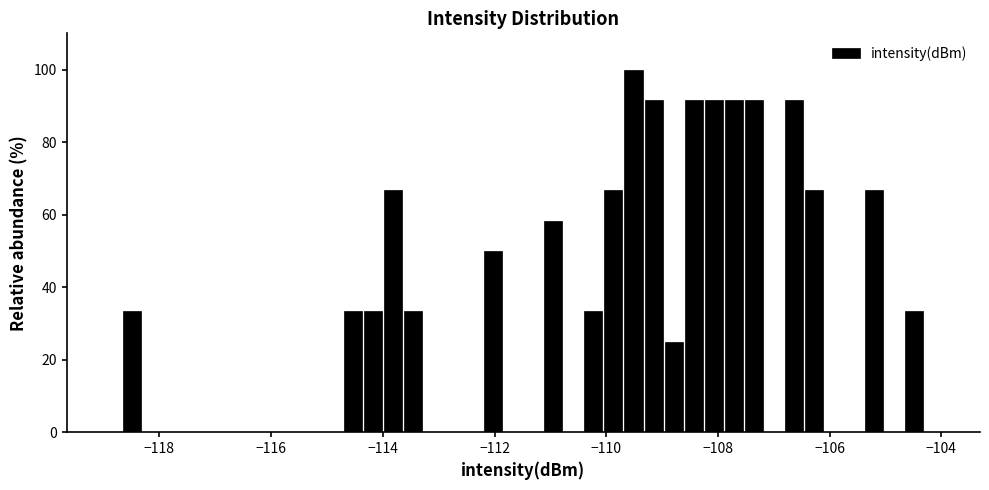

Read against the x-axis, roughly where is the centre of the tallest bar?

-109.6